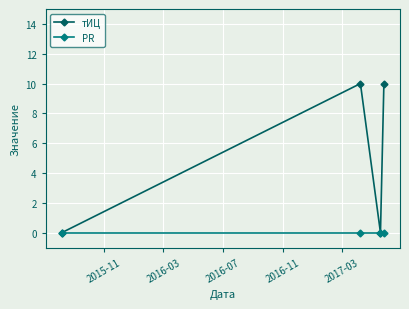

Which series has the largest total across all categories?

тИЦ